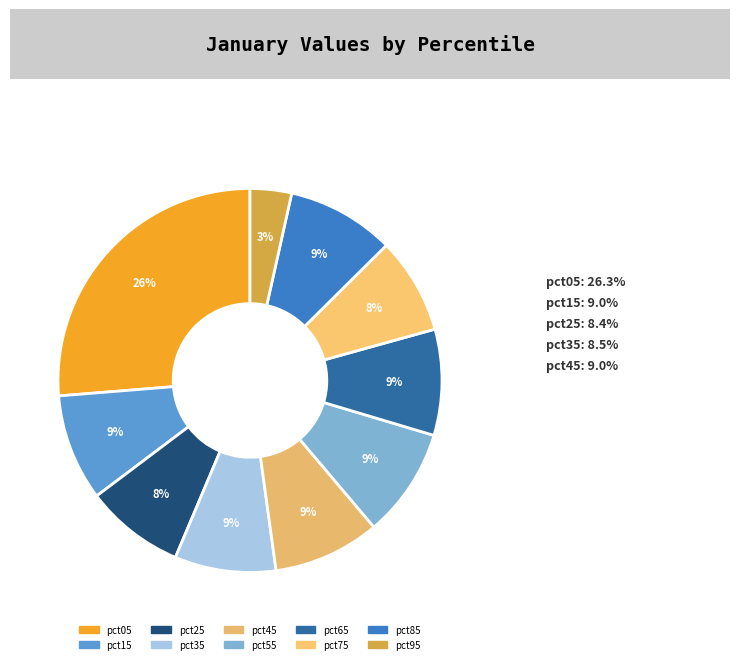

Count the number of slices in the pie.

10